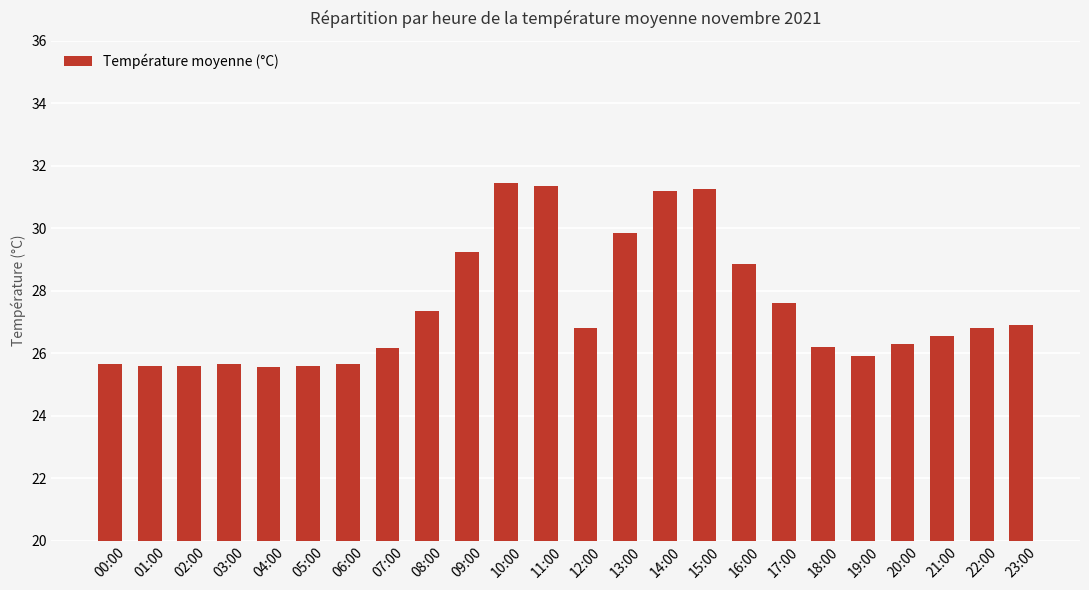

What is the ratio of the value at 02:00 to the value at 15:00?

0.8